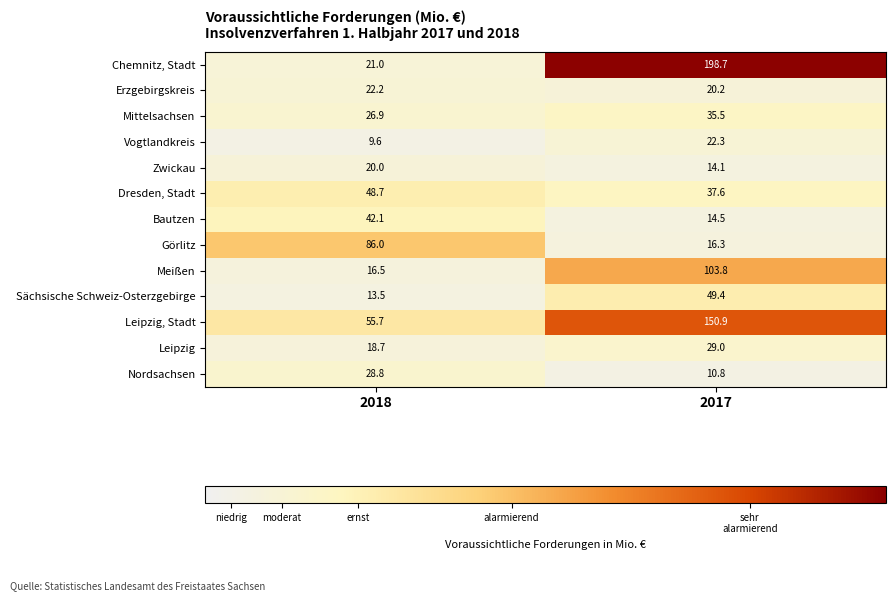

Which series has the widest spread of values?

Chemnitz, Stadt